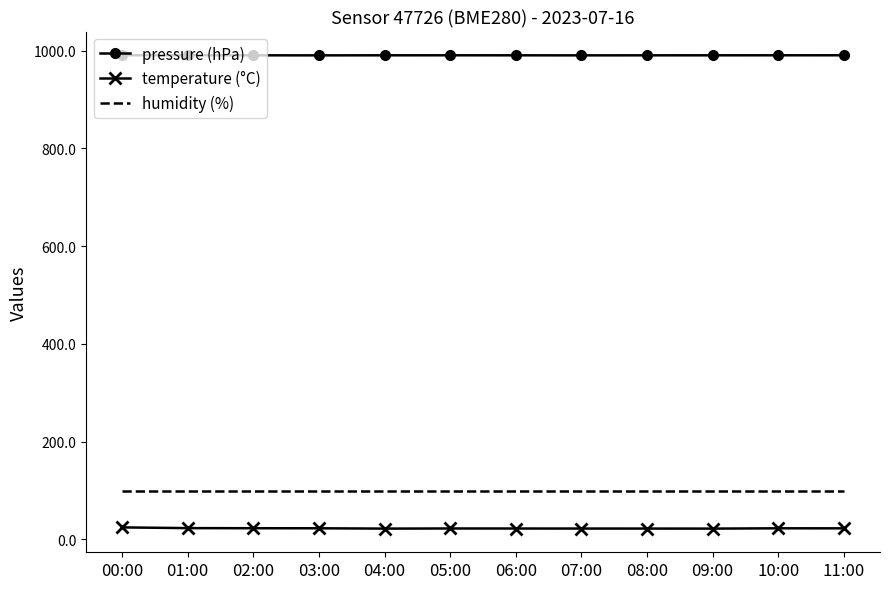

True or false: humidity (%) and temperature (°C) cross at least once.

False